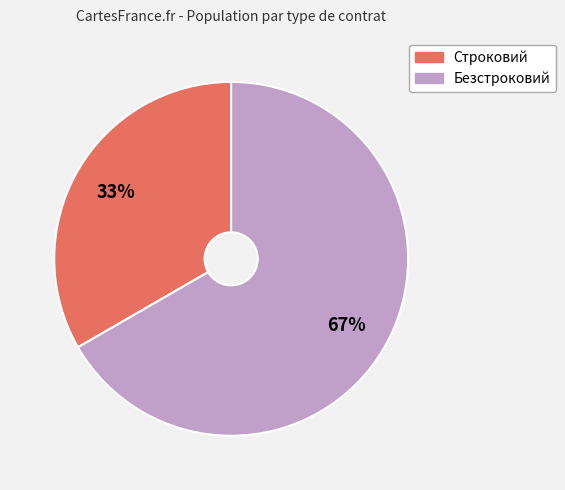

Does any single category account for the majority?

Yes